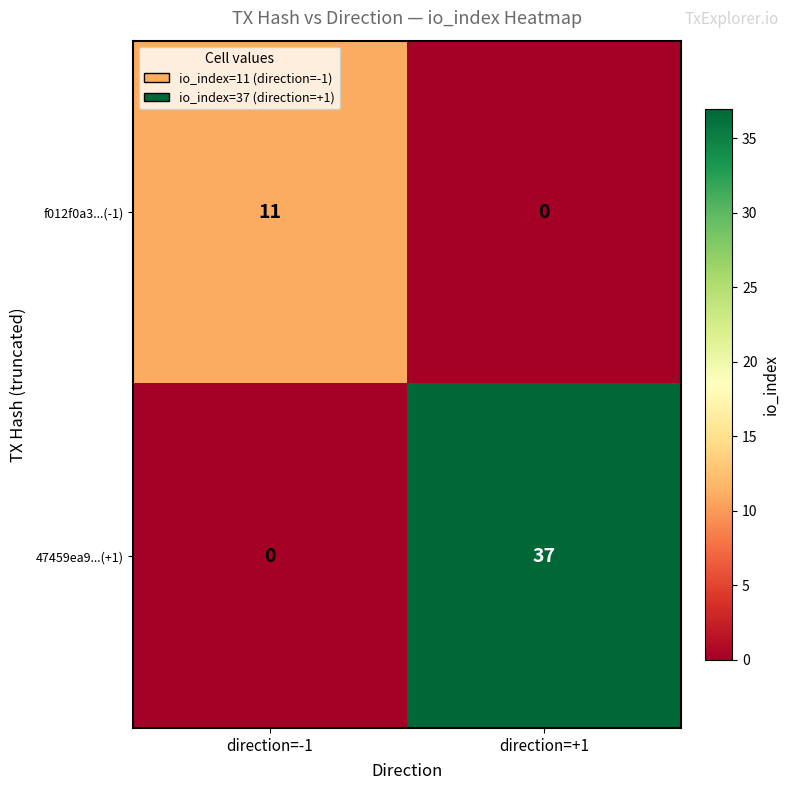

Reading left to right, list all the values displayed in this chart.

f012f0a3...(-1): 11	0
47459ea9...(+1): 0	37